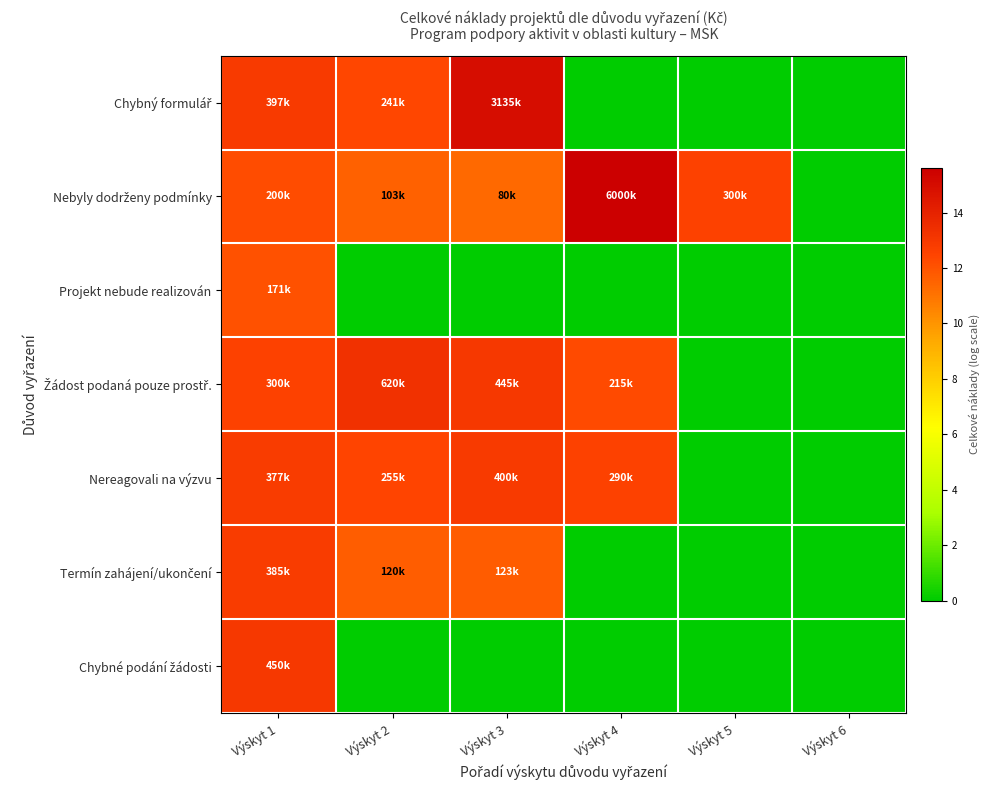

What is the difference between the highest and lowest values at Výskyt 5?

12.6